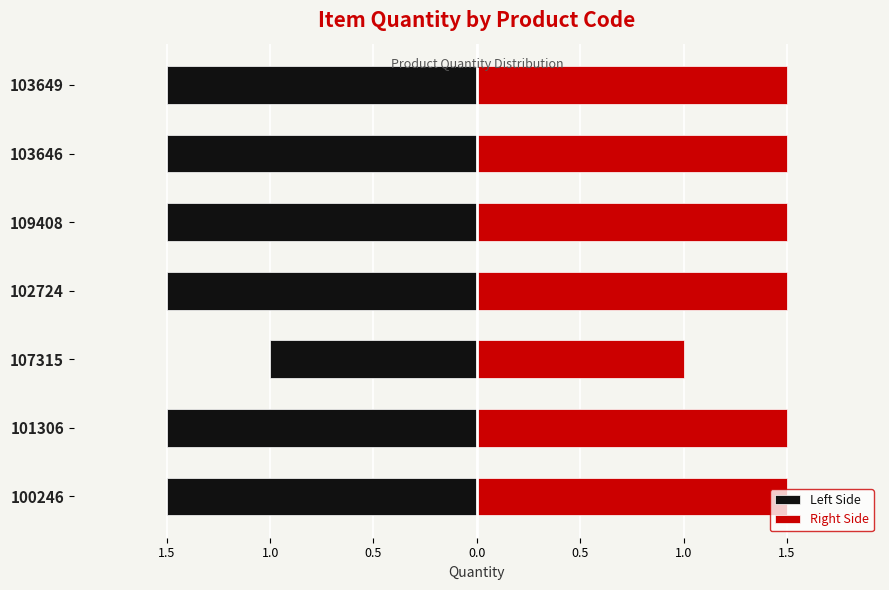

True or false: Left Side has a value of -0.8 at 103649.

False